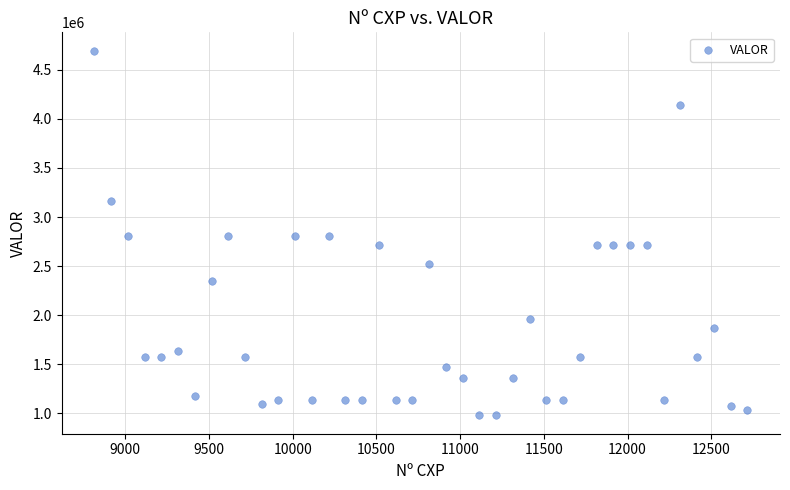

What is the range of Y values (max minus min)?

3718924